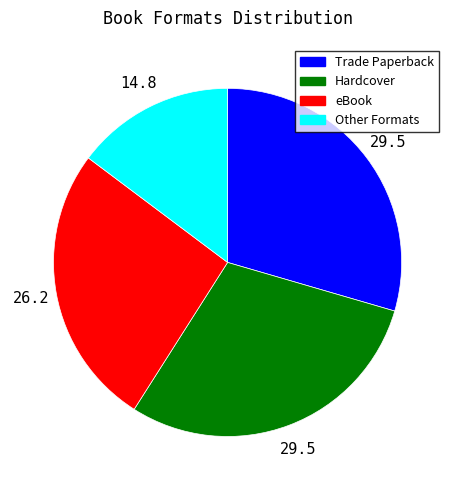

The Trade Paperback slice represents 30% of the pie. True or false?

True